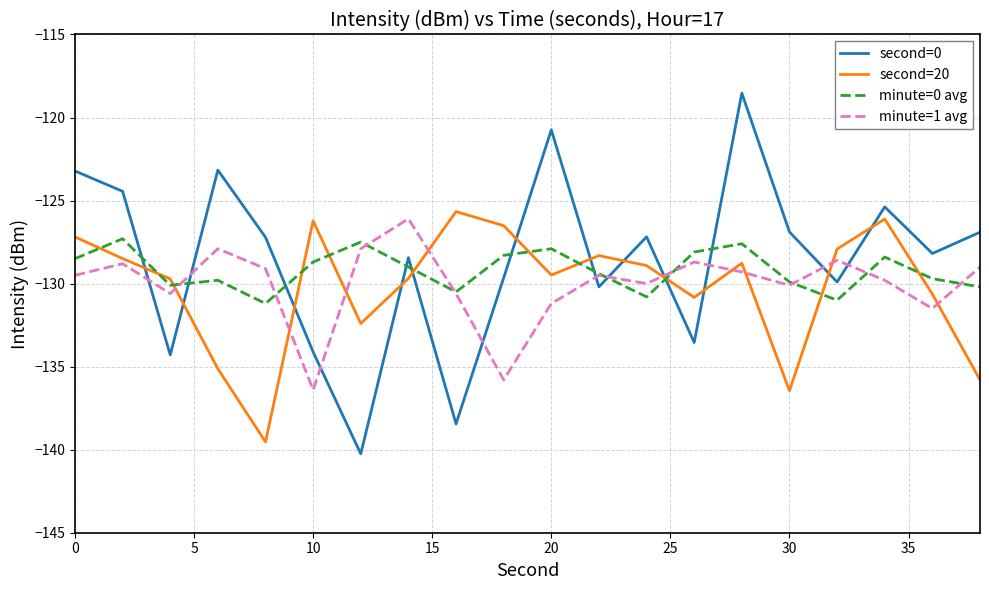

How many times do minute=1 avg and second=0 cross each other?

10